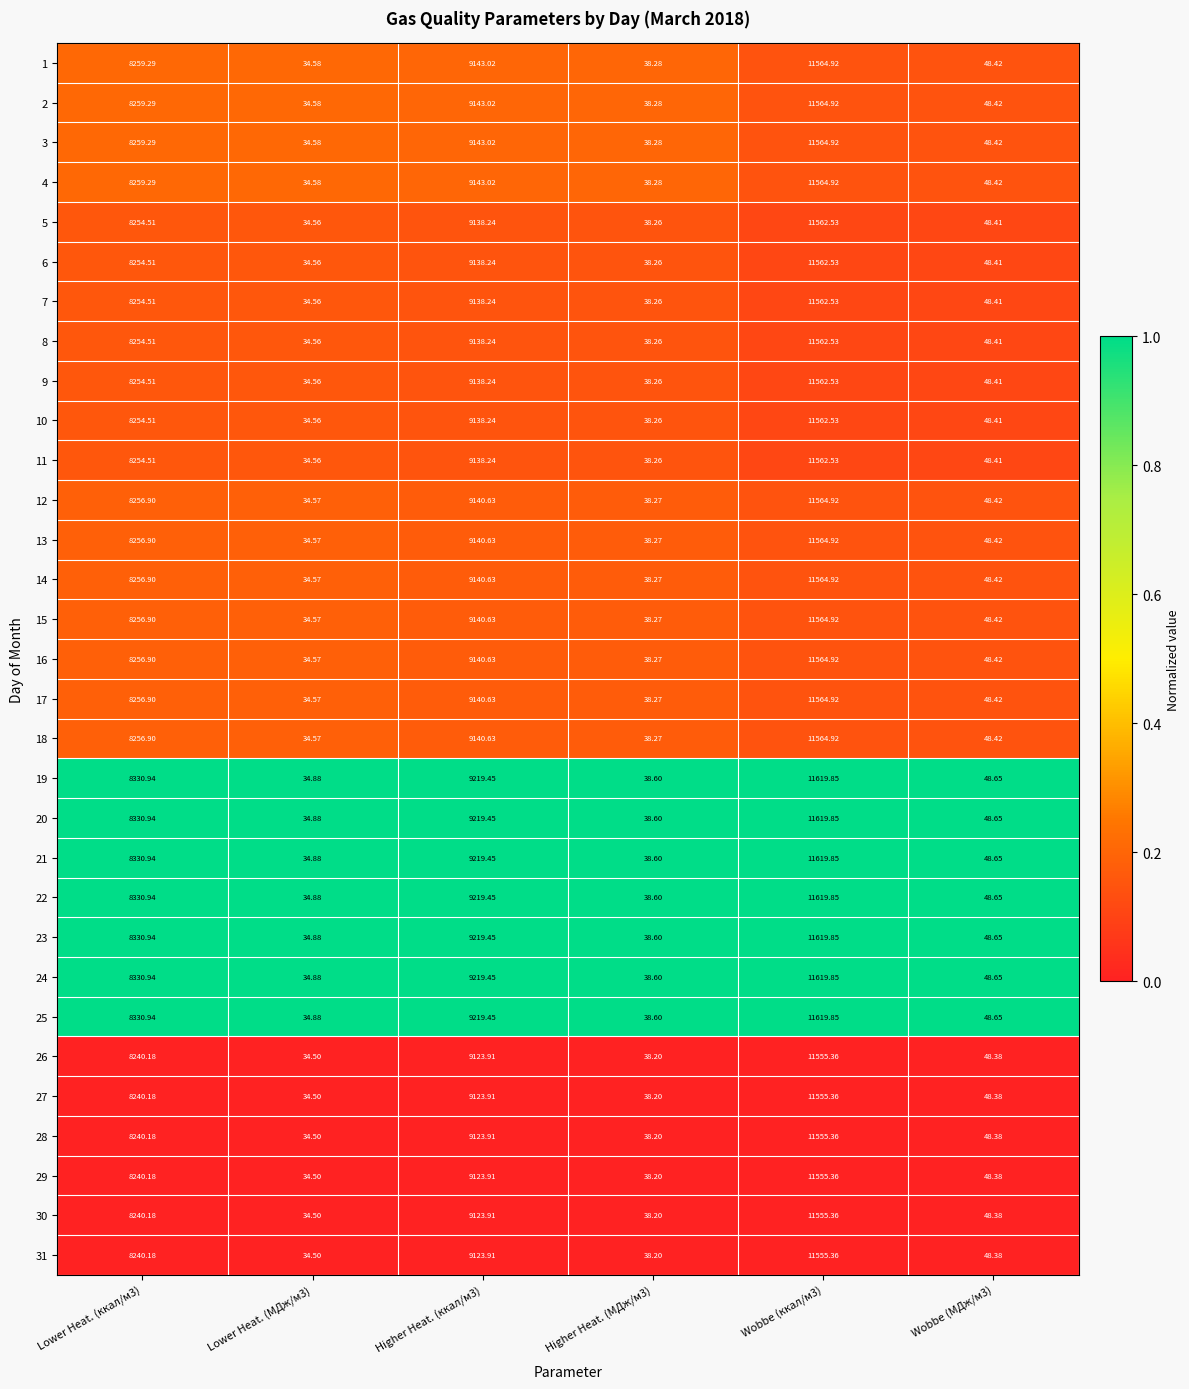

What is the maximum value shown in the chart?

11619.9